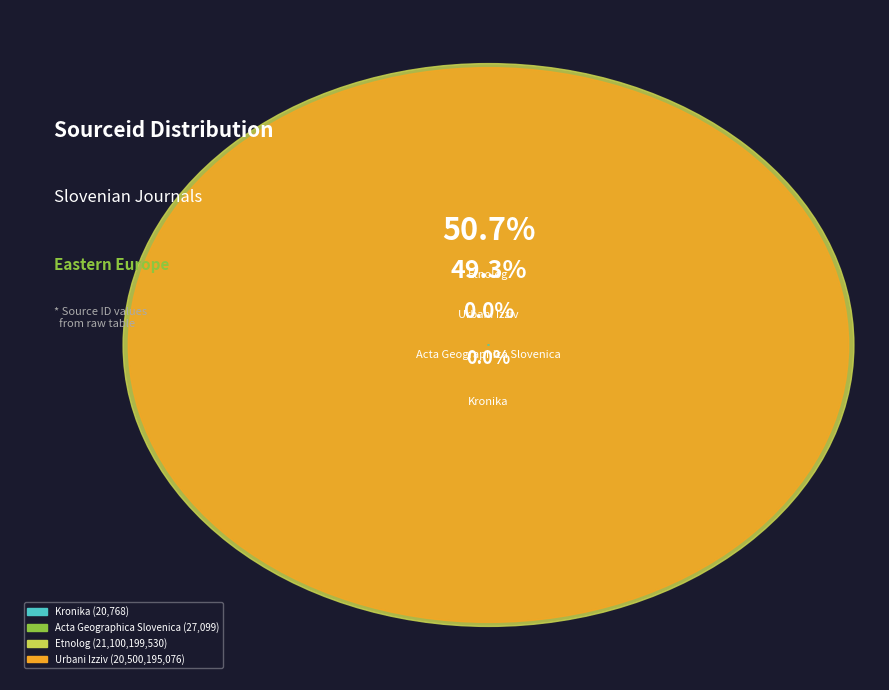

Which has a higher value, Kronika or Etnolog?

Etnolog